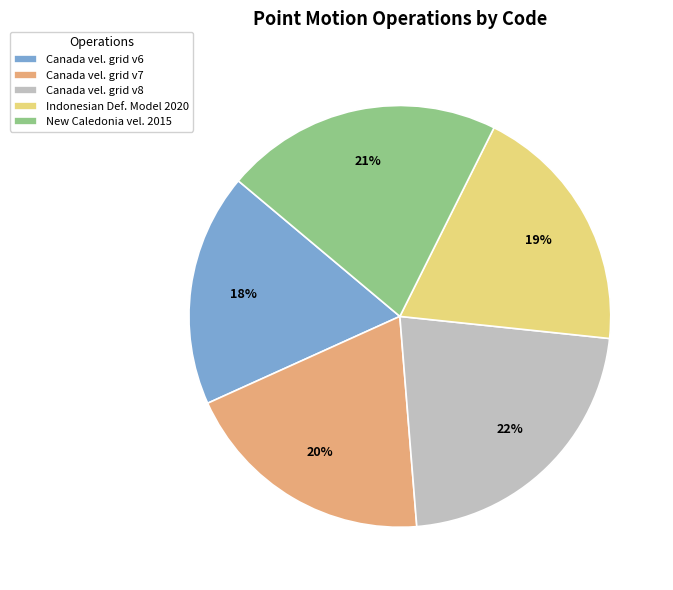

Approximately how many times larger is the value at Canada vel. grid v6 compared to Indonesian Def. Model 2020?

0.9